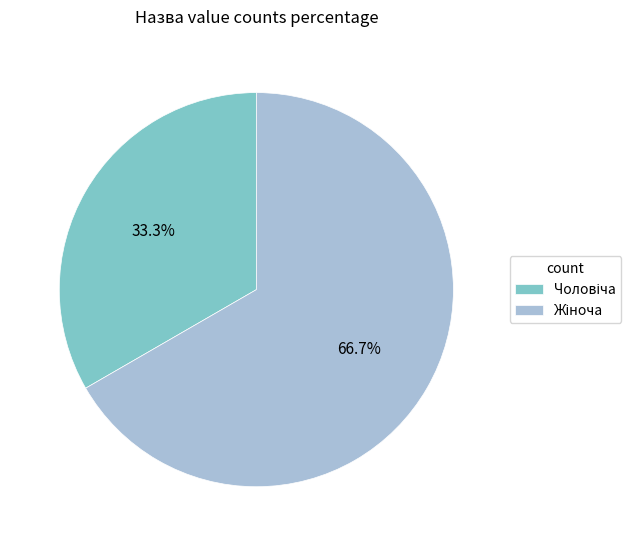

Count the number of slices in the pie.

2